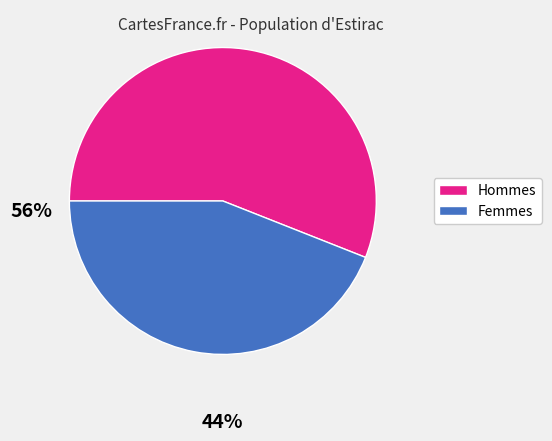

Is there a majority slice in this chart?

Yes